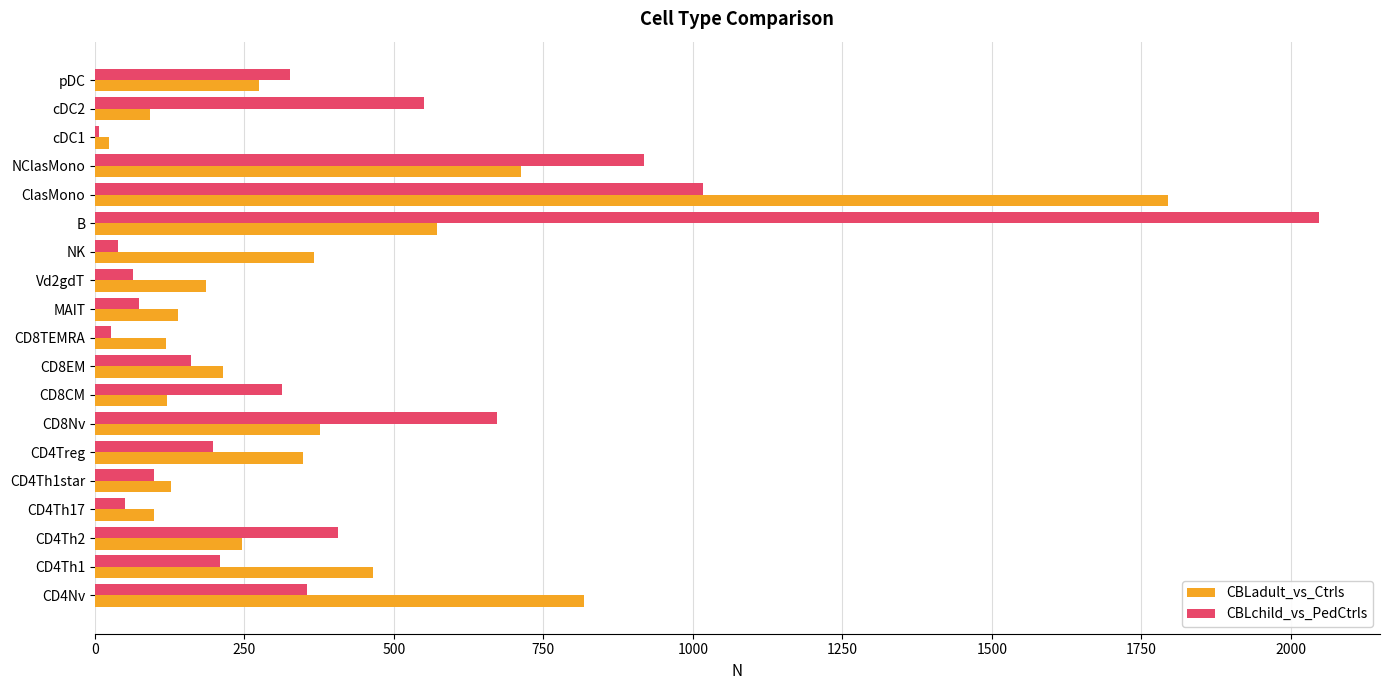

The value of CBLadult_vs_Ctrls at CD8EM is 214. True or false?

True